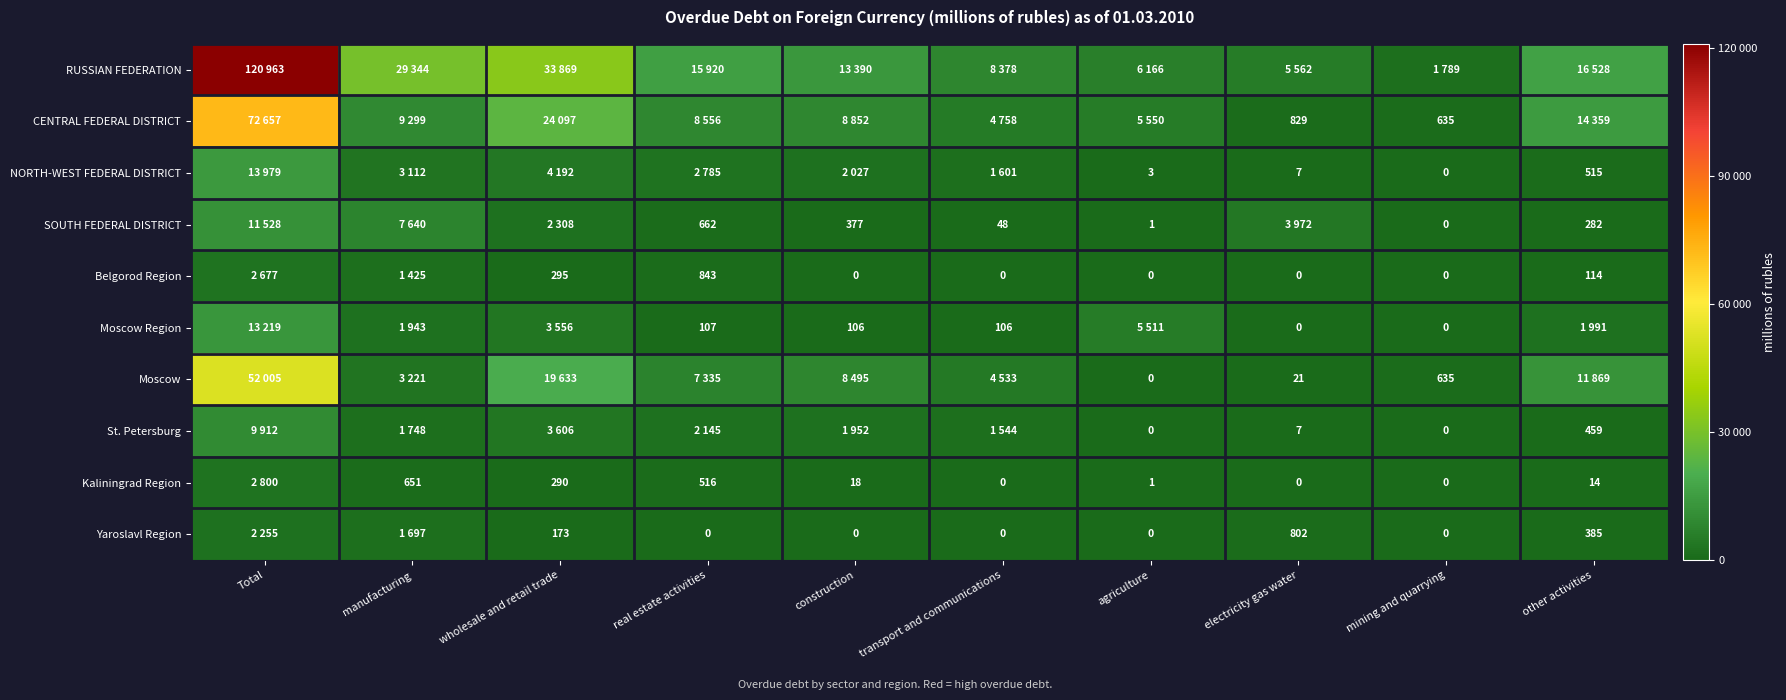

The Moscow Region series shows 164 at transport and communications. True or false?

False